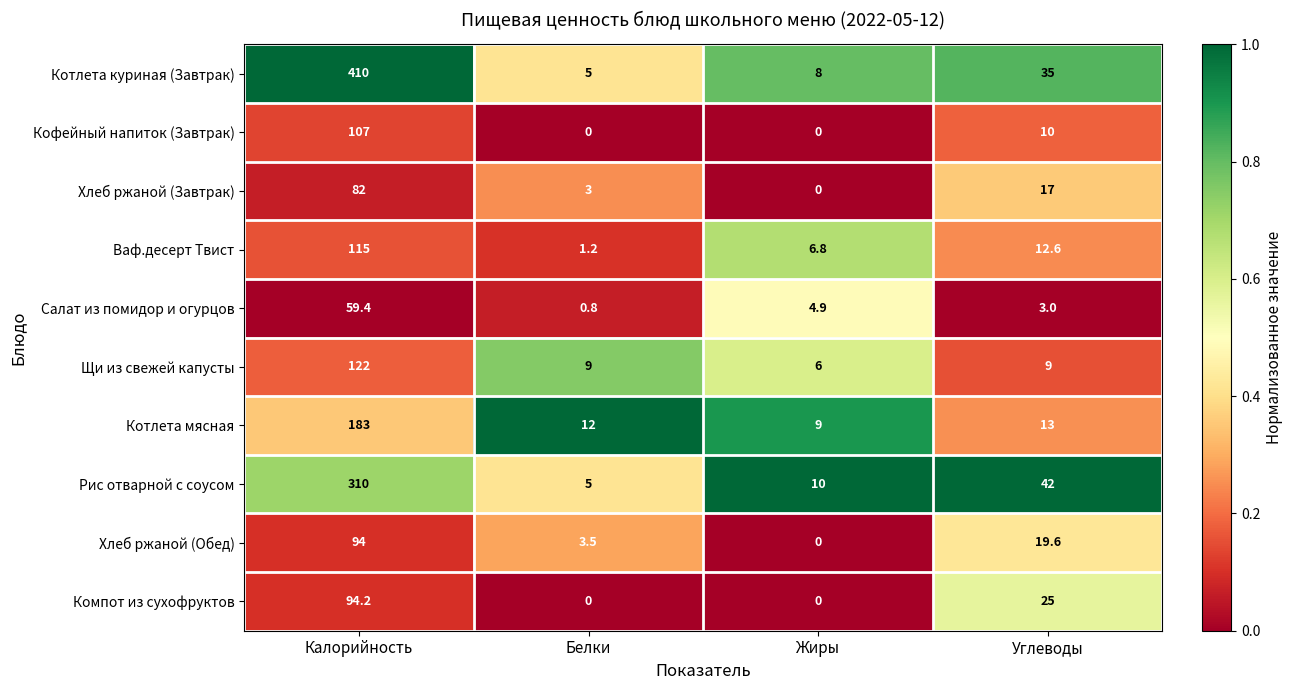

Which series has the largest total across all categories?

Котлета куриная (Завтрак)